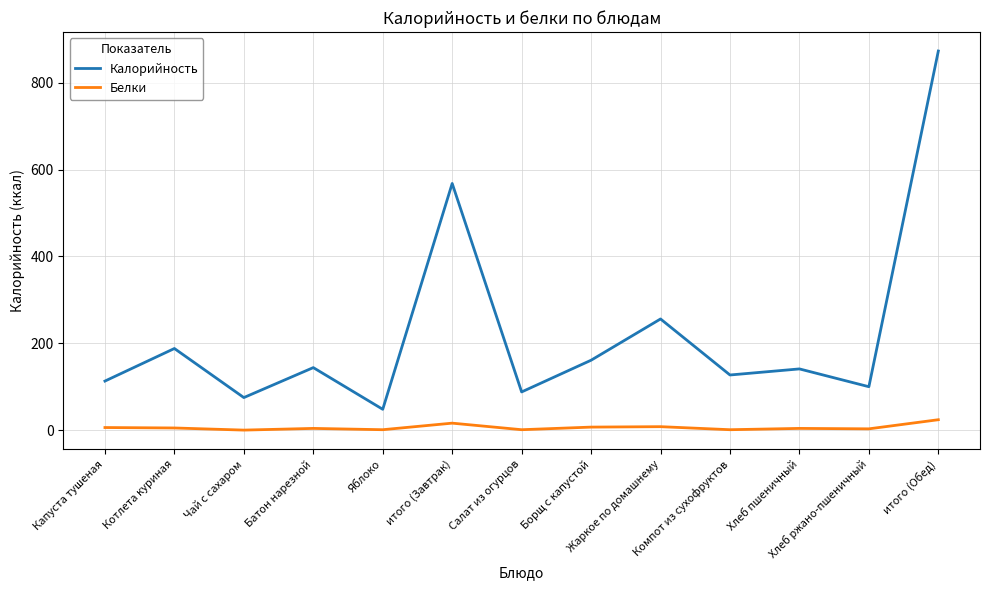

List the series in order of their peak value, lowest first.

Белки, Калорийность